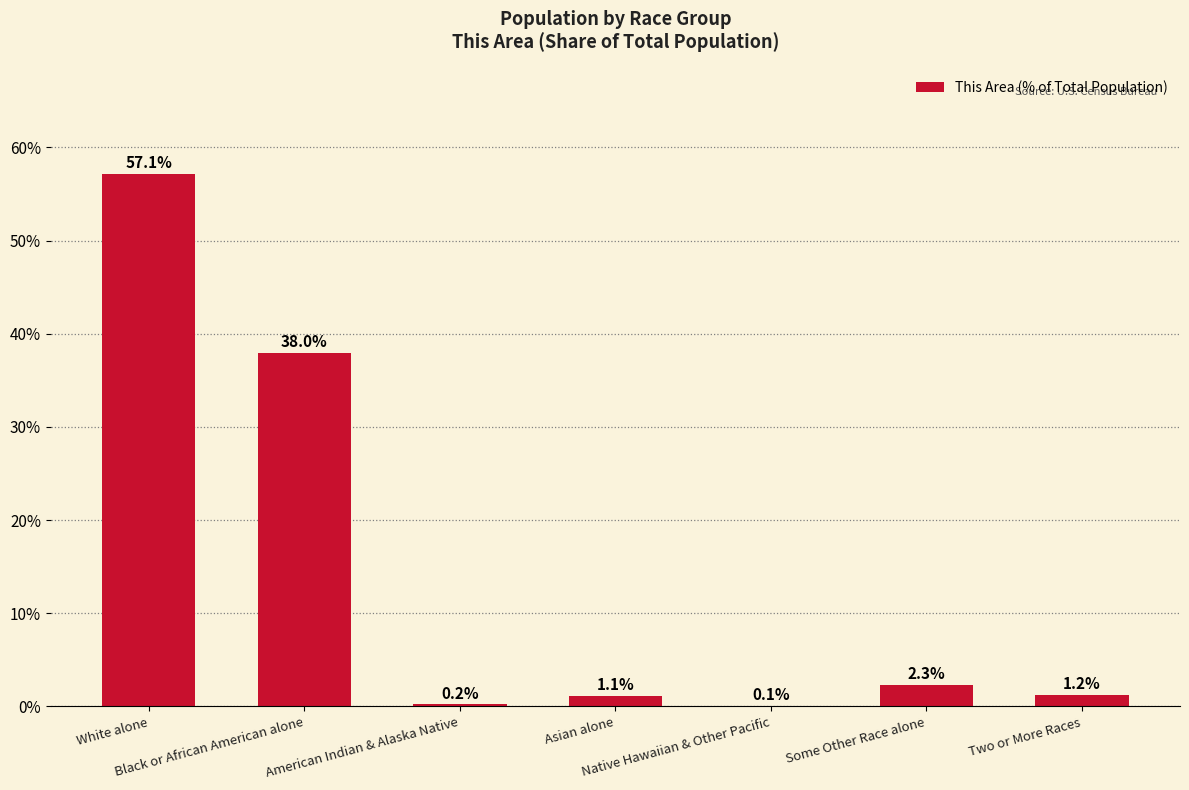

Is it true that the value at Some Other Race alone is 2.3?

True